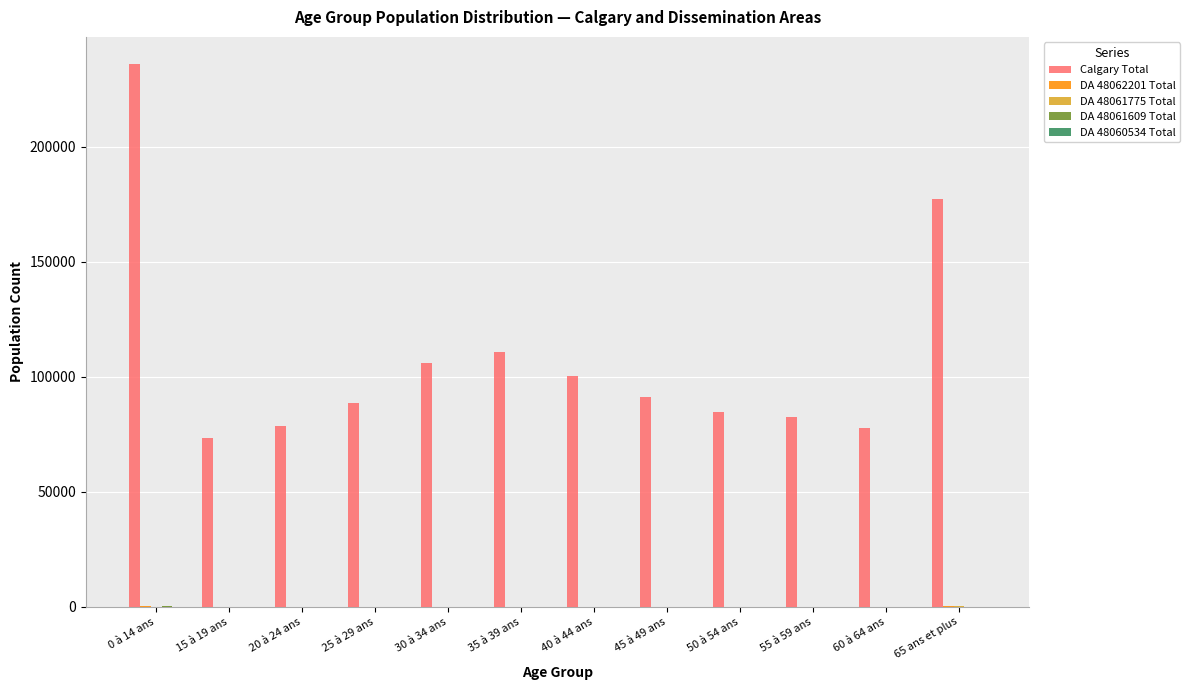

What is the total value across all series at 40 à 44 ans?

100225